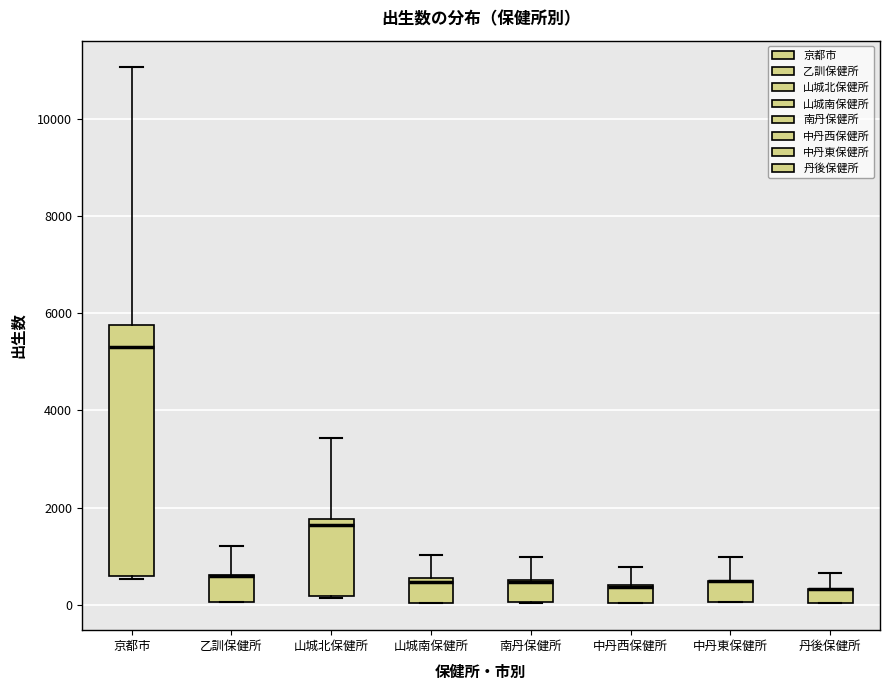

Which box is the tallest, from its lower edge to its upper edge?

京都市